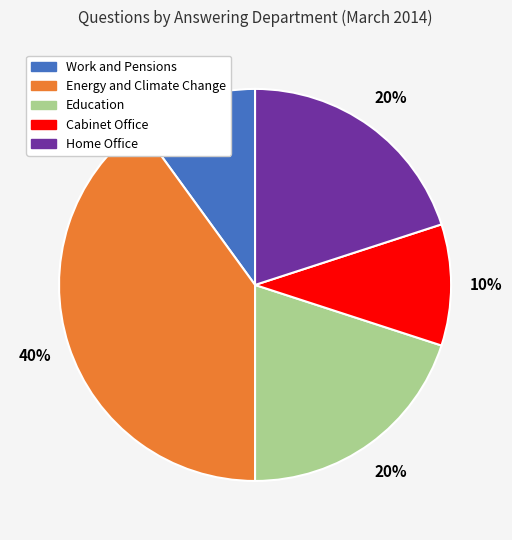

Is there a majority slice in this chart?

No